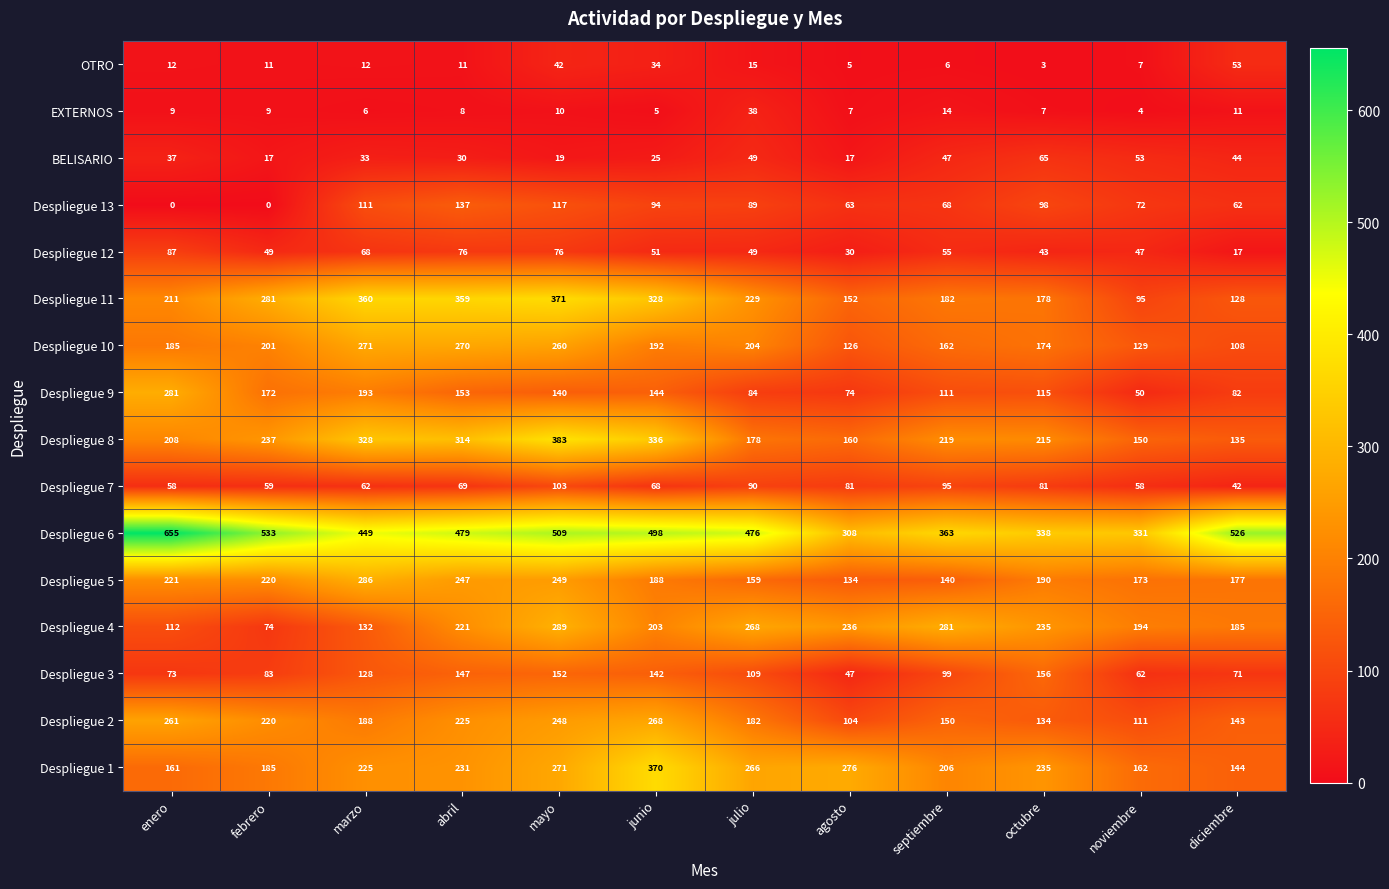

Which category has the highest value across all series?

enero